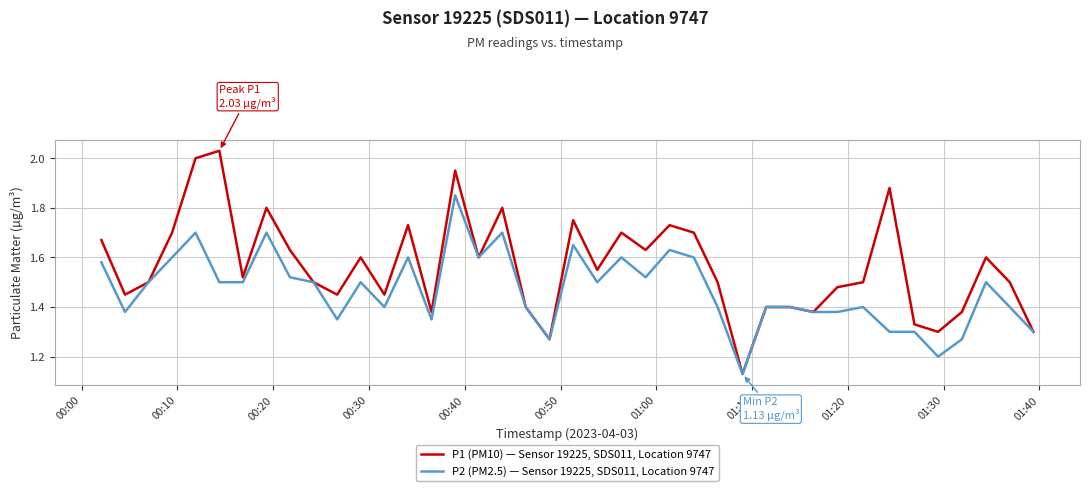

List the series in order of their overall mean, lowest first.

P2 (PM2.5) — Sensor 19225, SDS011, Location 9747, P1 (PM10) — Sensor 19225, SDS011, Location 9747